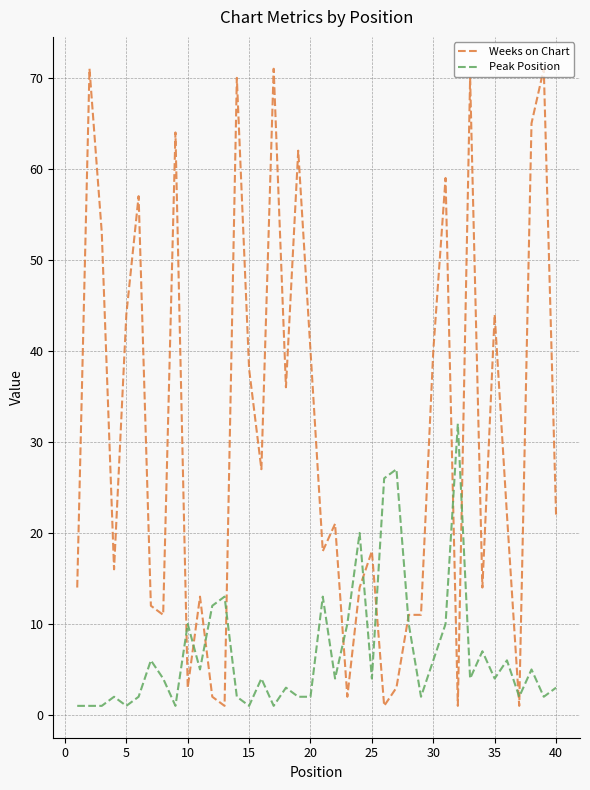

After their last crossing, which series has the higher values: Peak Position or Weeks on Chart?

Weeks on Chart